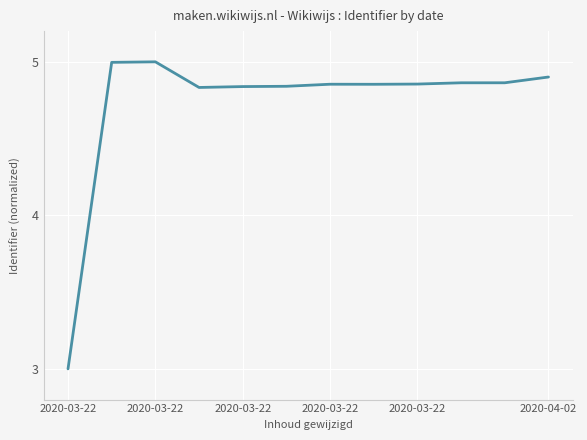

How many lines are shown in the chart?

1